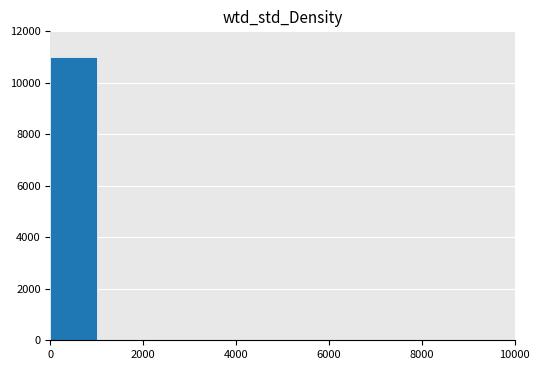

Reading left to right, list every bar in this chart as the range it spans on the x-axis followed by its height. The values are not printed on the chart, so give them approximately, as read against the axis.

0 to 1000: 11000
1000 to 2000: 0
2000 to 3000: 0
3000 to 4000: 0
4000 to 5000: 0
5000 to 6000: 0
6000 to 7000: 0
7000 to 8000: 0
8000 to 9000: 0
9000 to 10000: 0